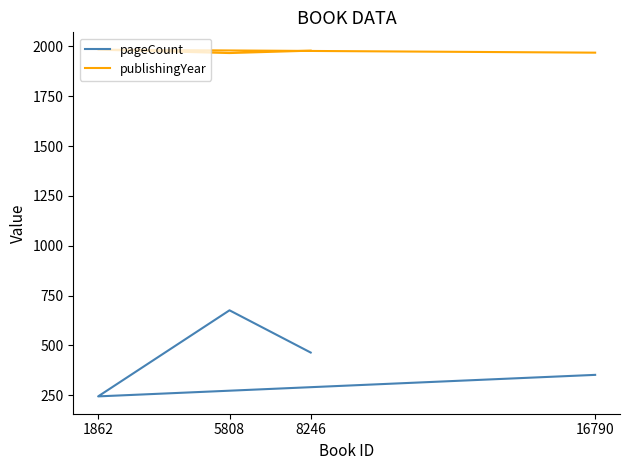

How many data points in pageCount are above 464?

1